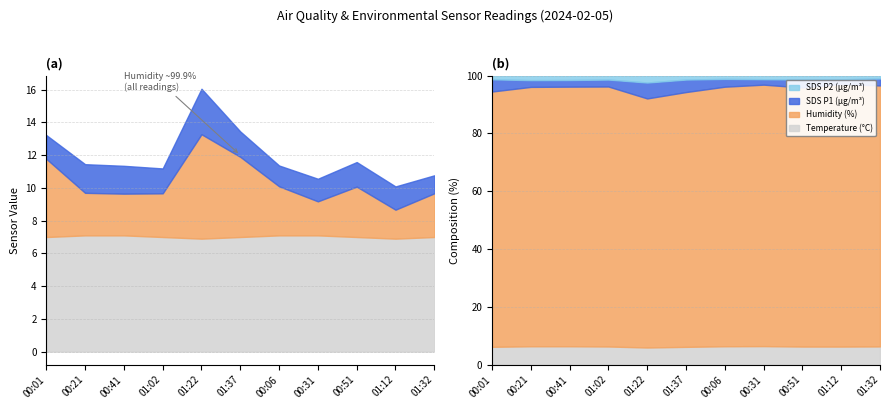

How many lines are shown in the chart?

4